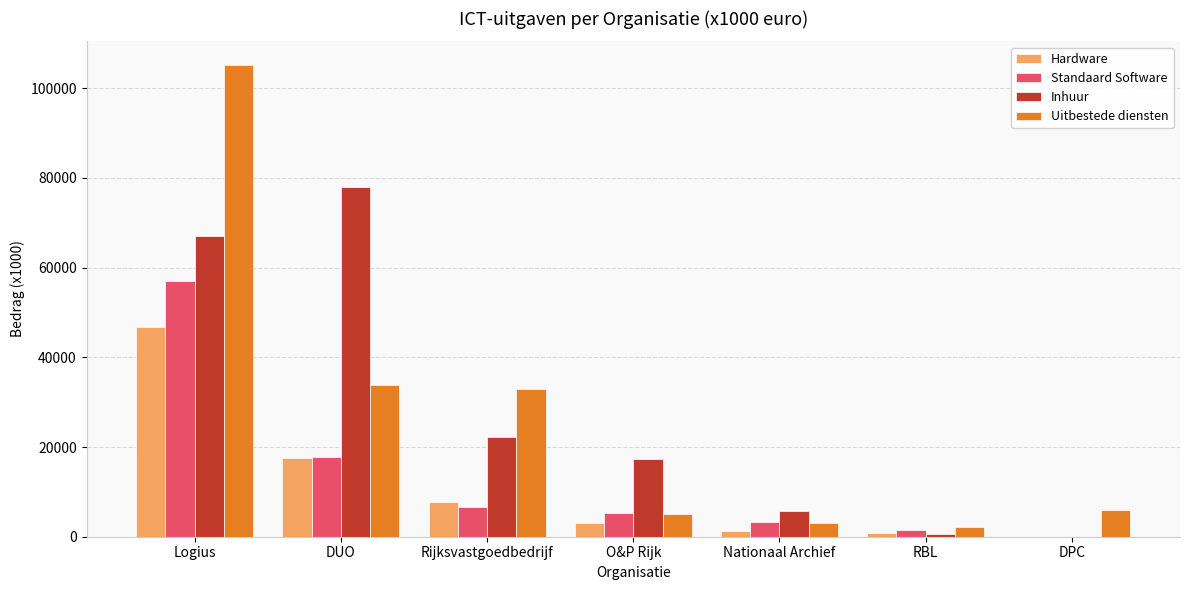

What is the total value across all series at Logius?

276051